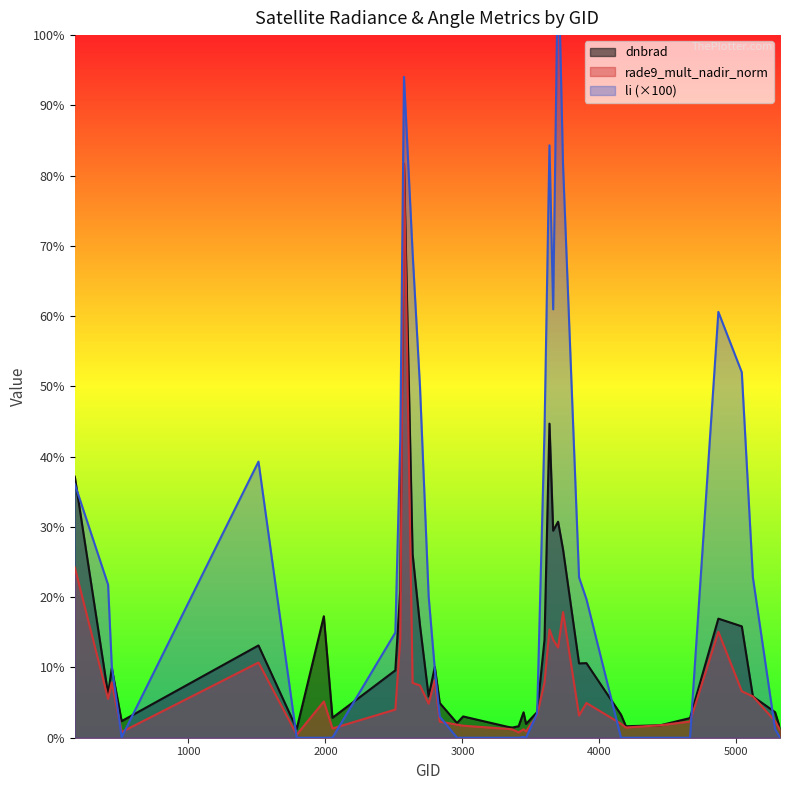

How many times do rade9_mult_nadir_norm and dnbrad cross each other?

2